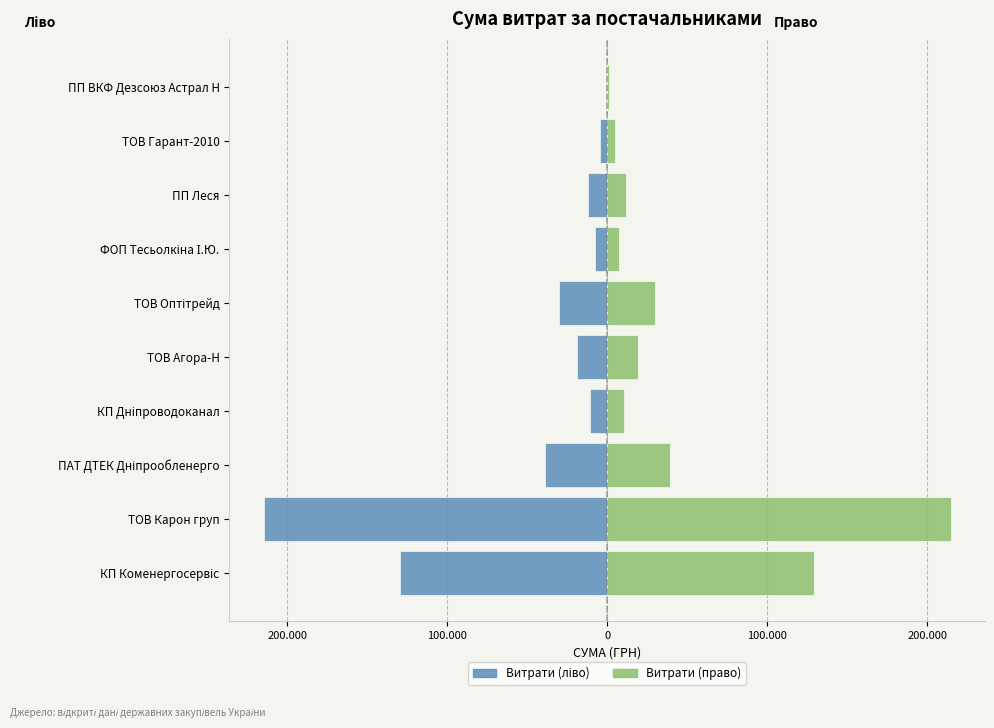

What is the maximum value for Витрати (право)?

214627.3